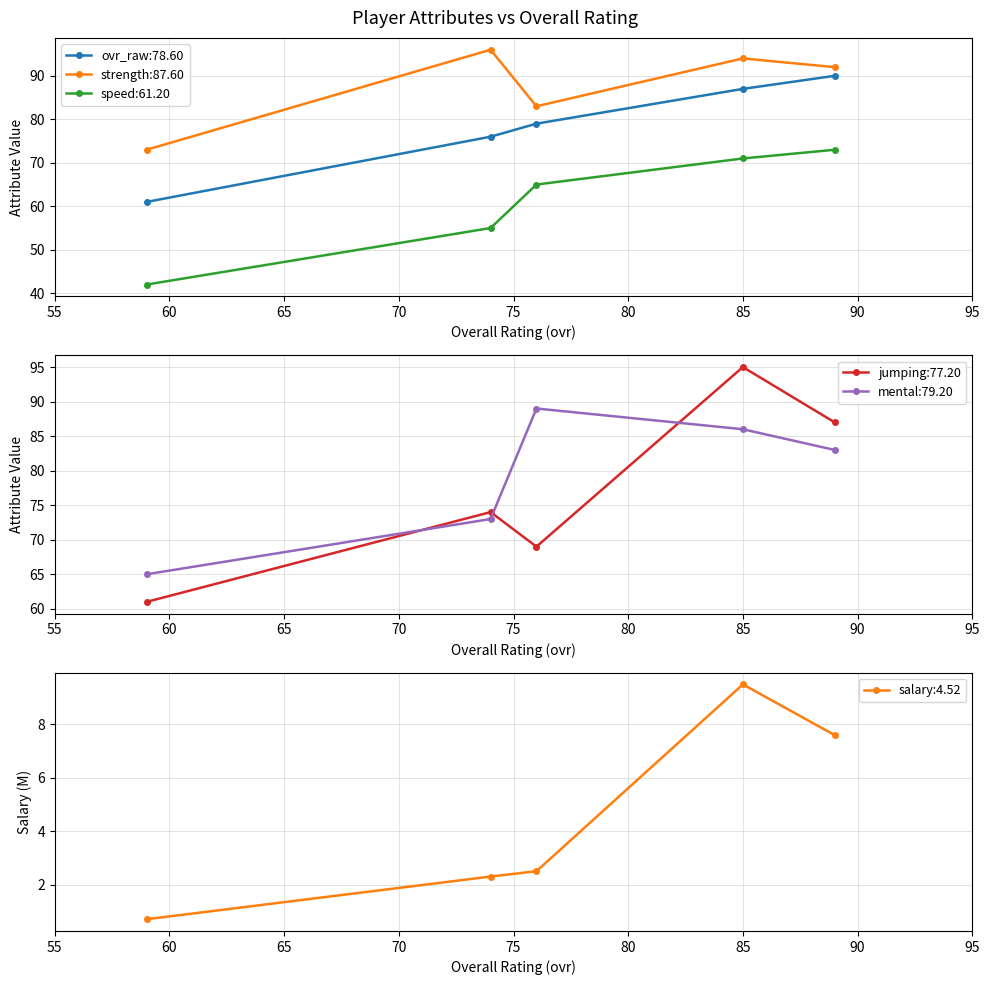

What is the lowest value of the salary:4.52 series?

0.7